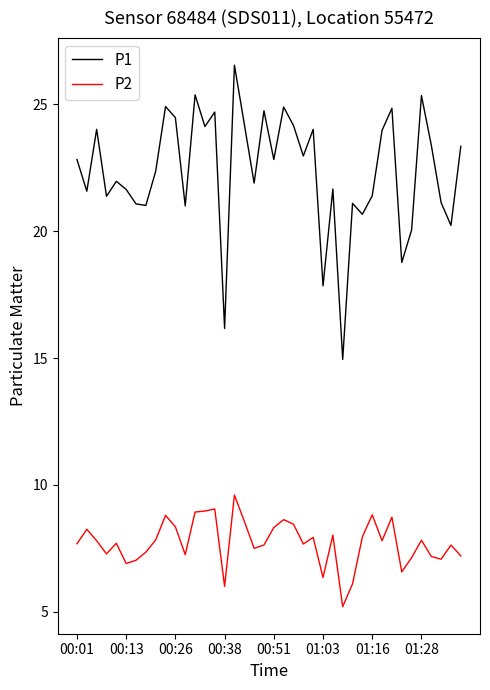

List the series in order of their overall mean, lowest first.

P2, P1